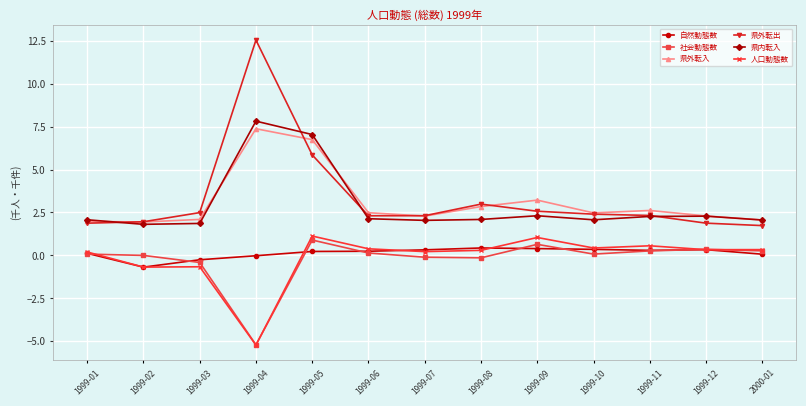

How many values in 人口動態数 are above zero?

10